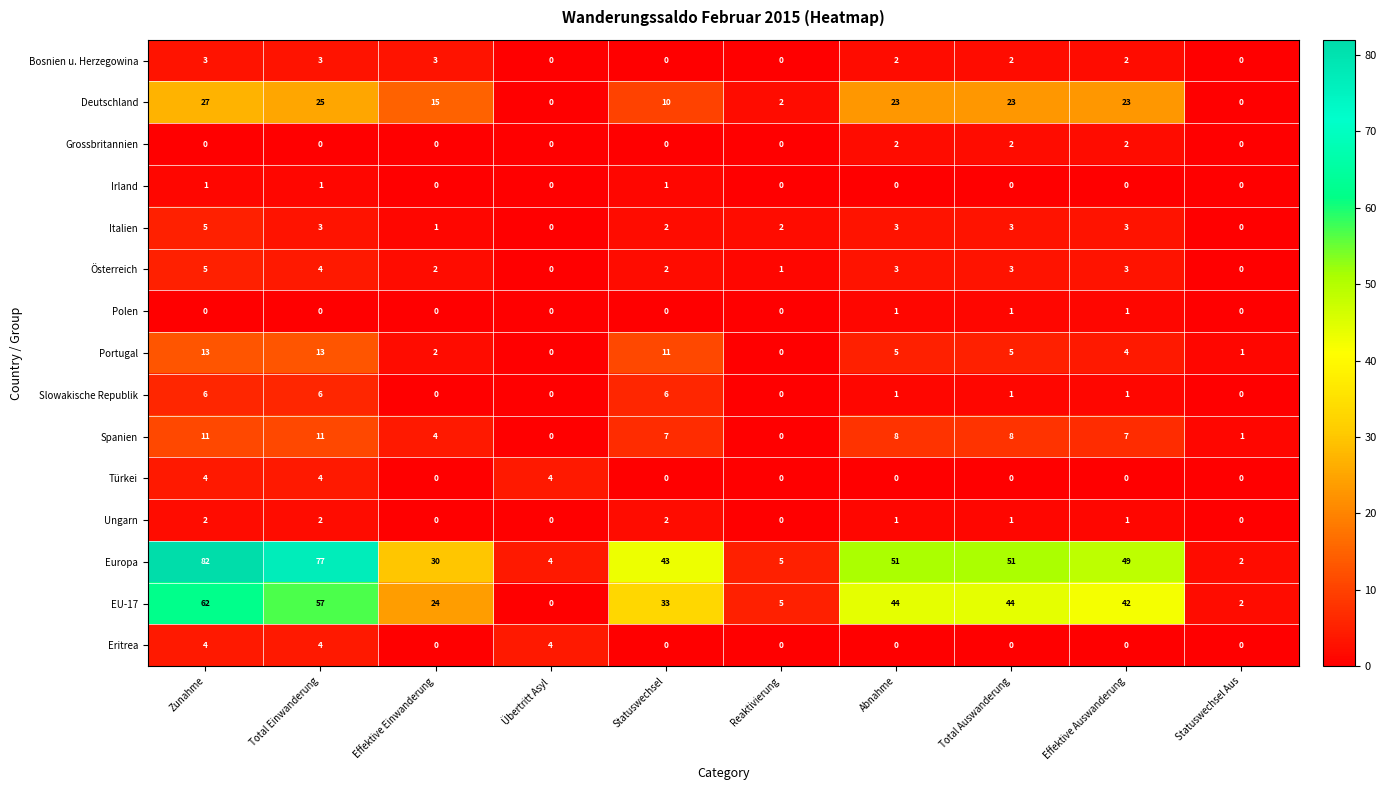

Between Reaktivierung and Total Auswanderung, which series saw the biggest shift?

Europa